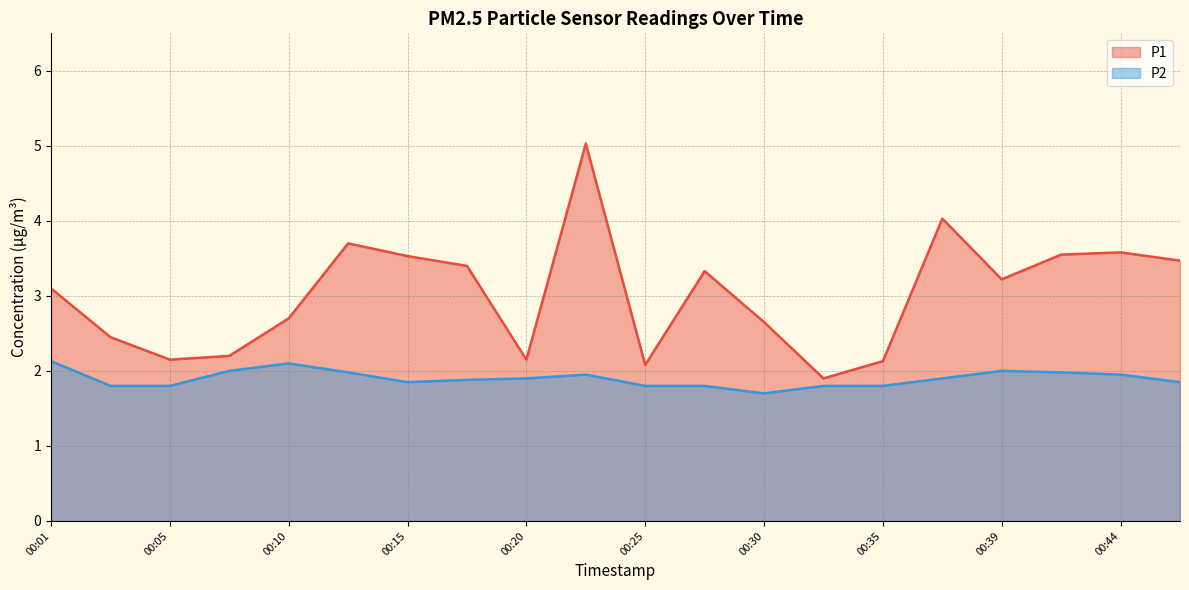

Where does the P1 series first go above 3?

00:01